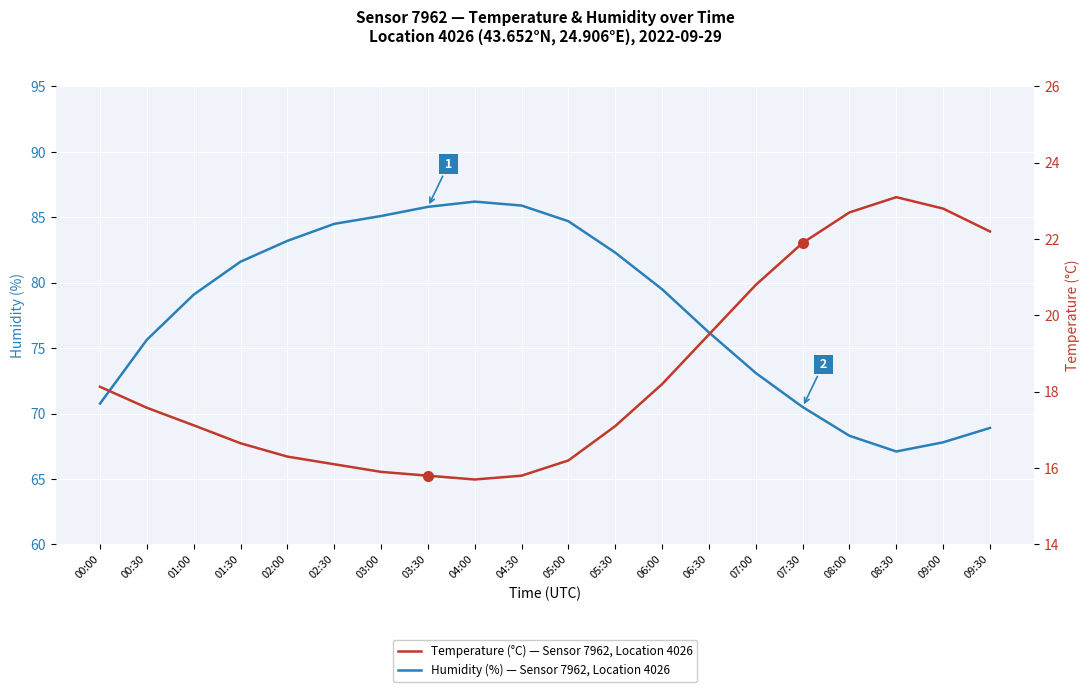

What are all the series names shown in the legend?

Humidity (%), Temperature (°C)